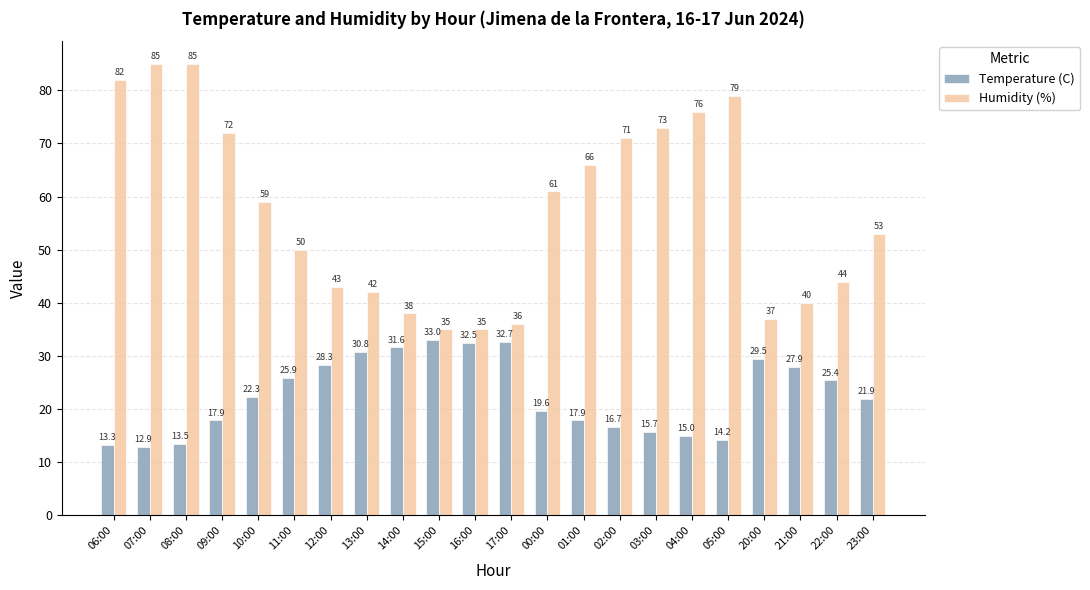

How many distinct data groups are displayed?

2